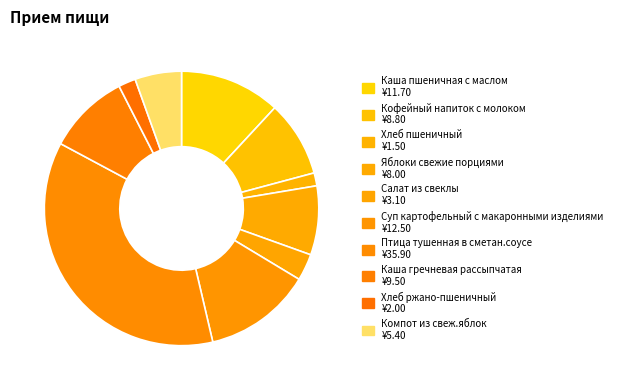

How much of the chart is everything except Суп картофельный с макаронными изделиями?

87.3%